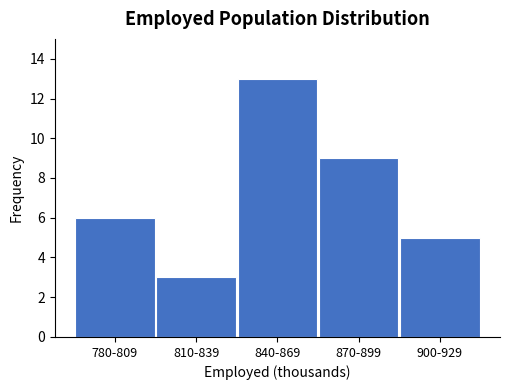

Reading right to left, transcribe all the data shown in this chart.

5	9	13	3	6